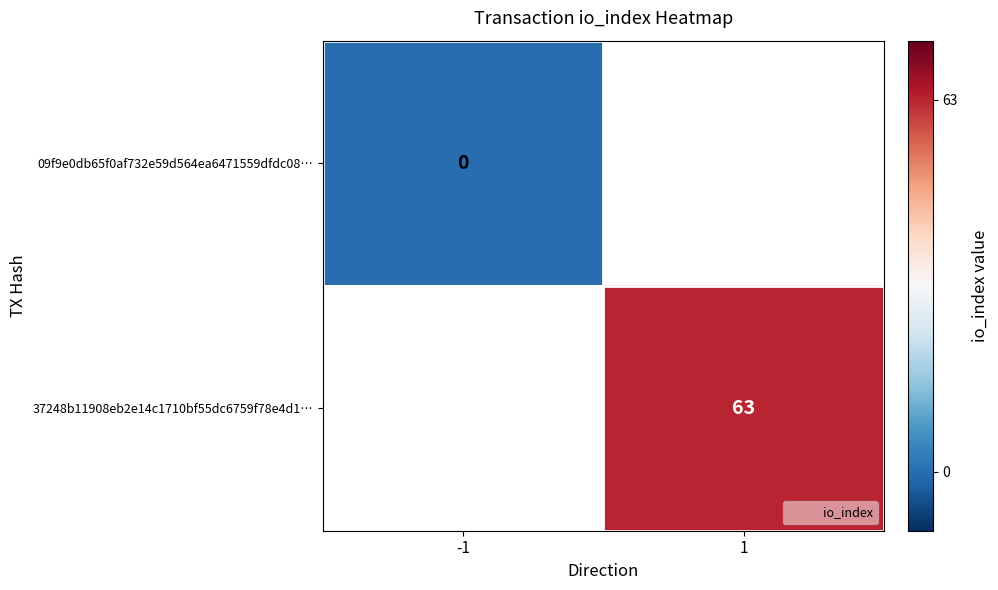

What is the maximum value shown in the chart?

63.0